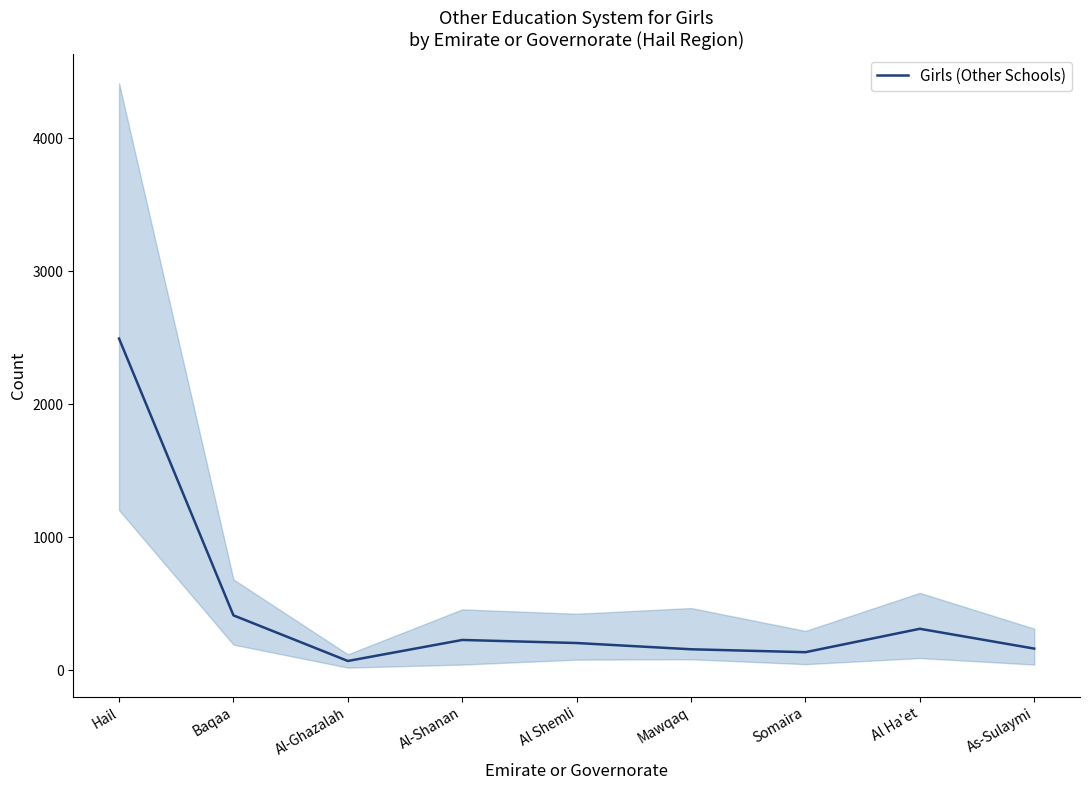

Rank the categories by value from lowest to highest.

Al-Ghazalah, Somaira, Mawqaq, As-Sulaymi, Al Shemli, Al-Shanan, Al Ha'et, Baqaa, Hail